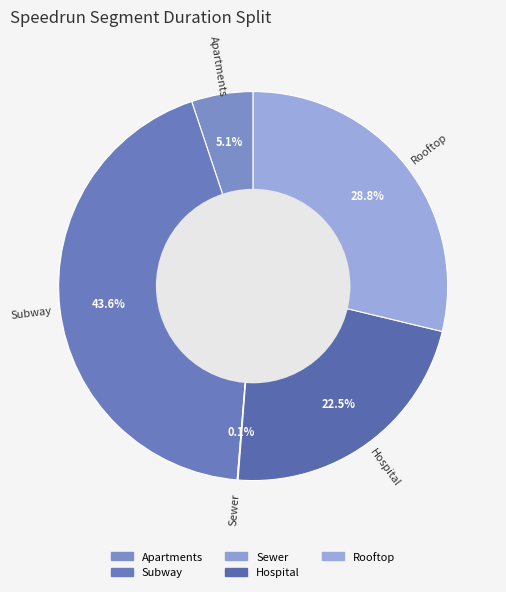

Is Subway the majority of the pie?

No